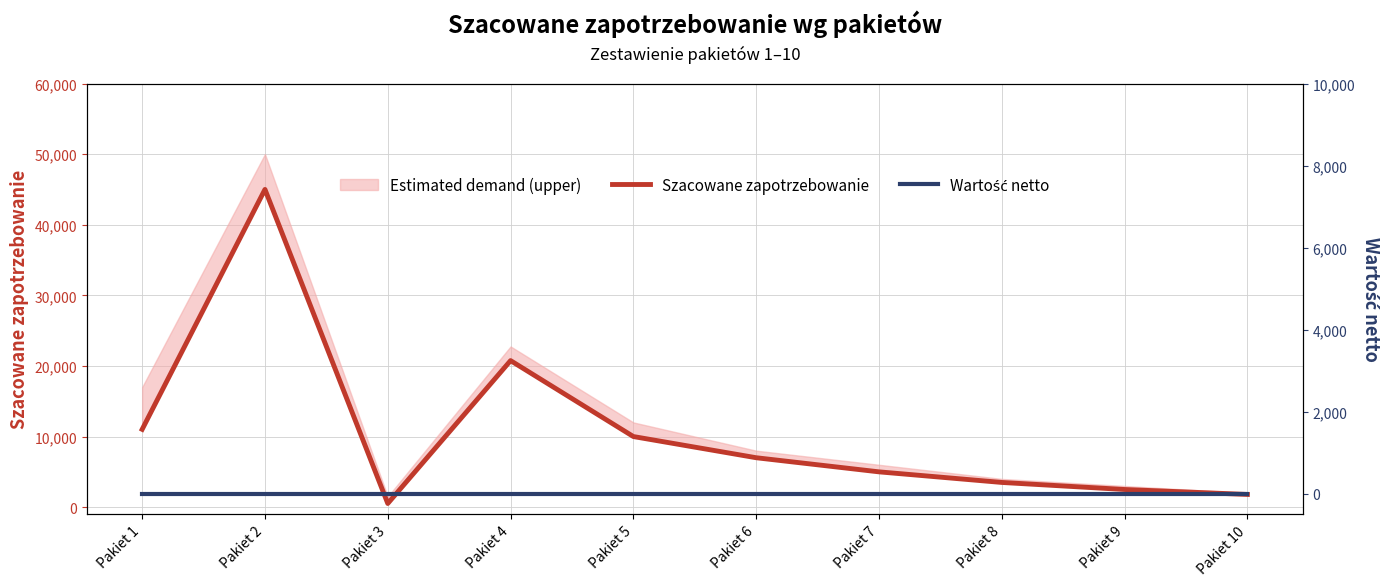

List the series in order of their peak value, highest first.

Szacowane zapotrzebowanie, Wartość netto